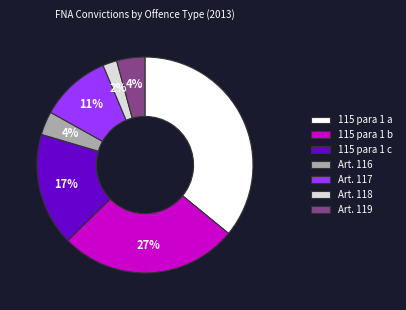

True or false: 115 para 1 b accounts for 27% of the total.

True